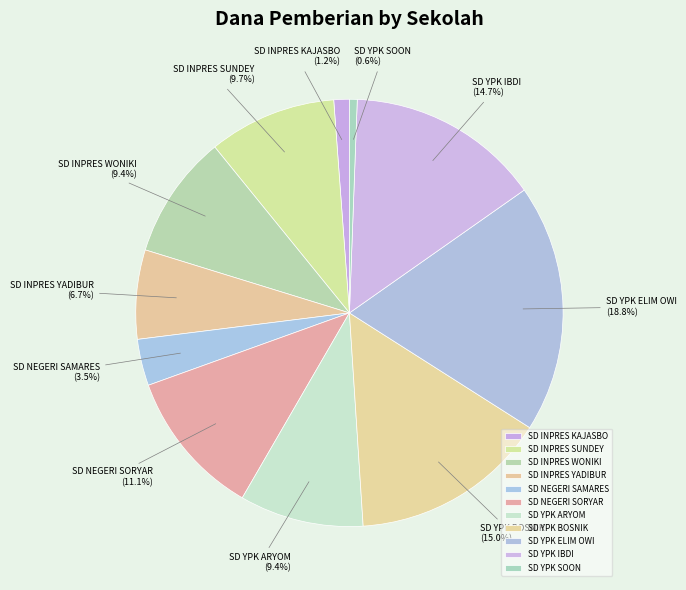

Which has a higher value, SD INPRES WONIKI or SD YPK SOON?

SD INPRES WONIKI